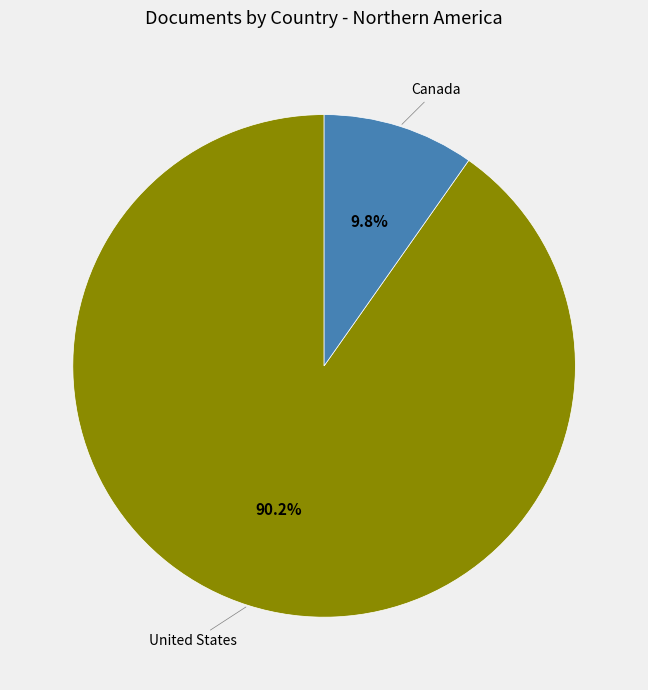

Which slice is the largest?

United States